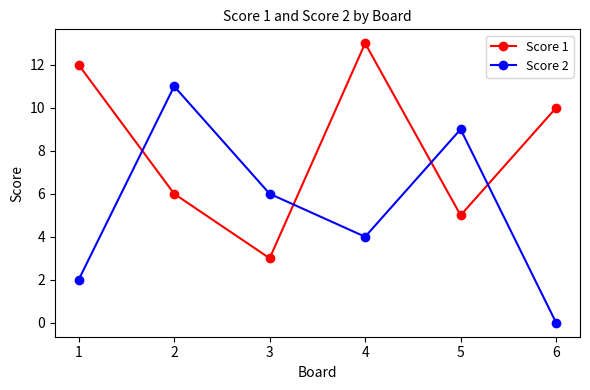

True or false: Score 1 has a value of 9 at 4.

False